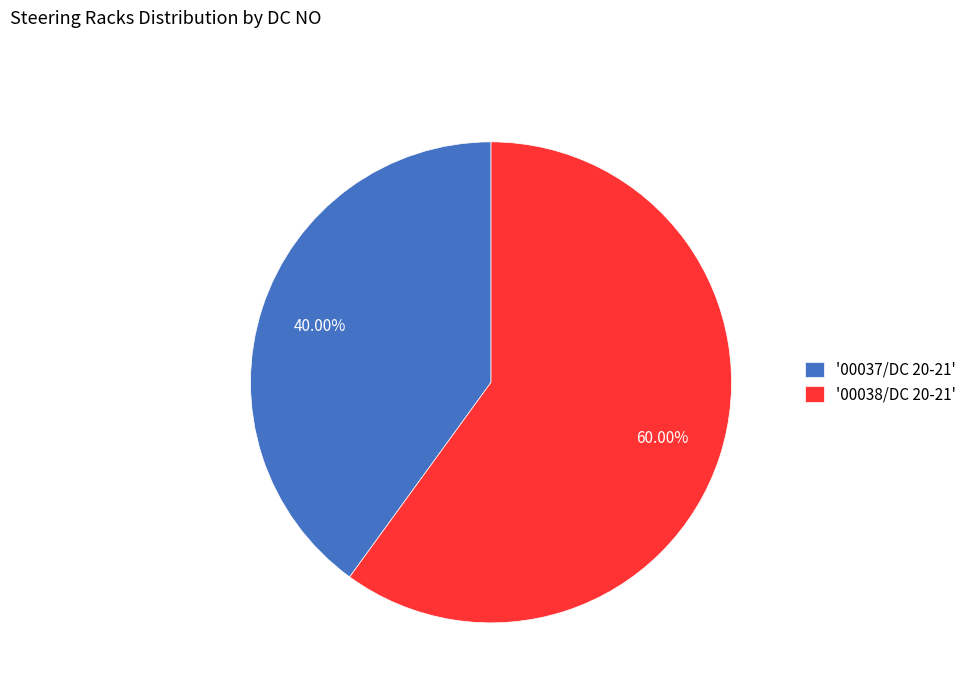

Count the number of slices in the pie.

2